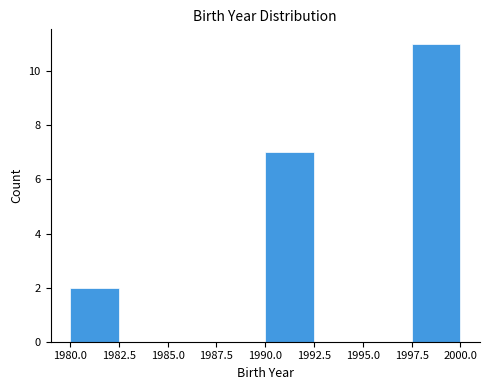

How tall is the bar that spans 1980.0 to 1982.5 on the x-axis? The values are not printed on the chart, so give them approximately, as read against the axis.

2